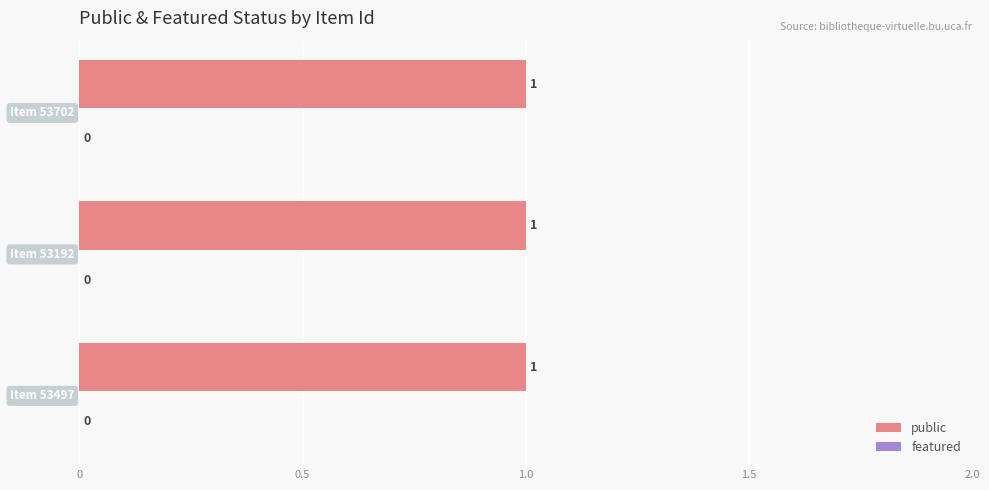

How many data points does each series have?

3